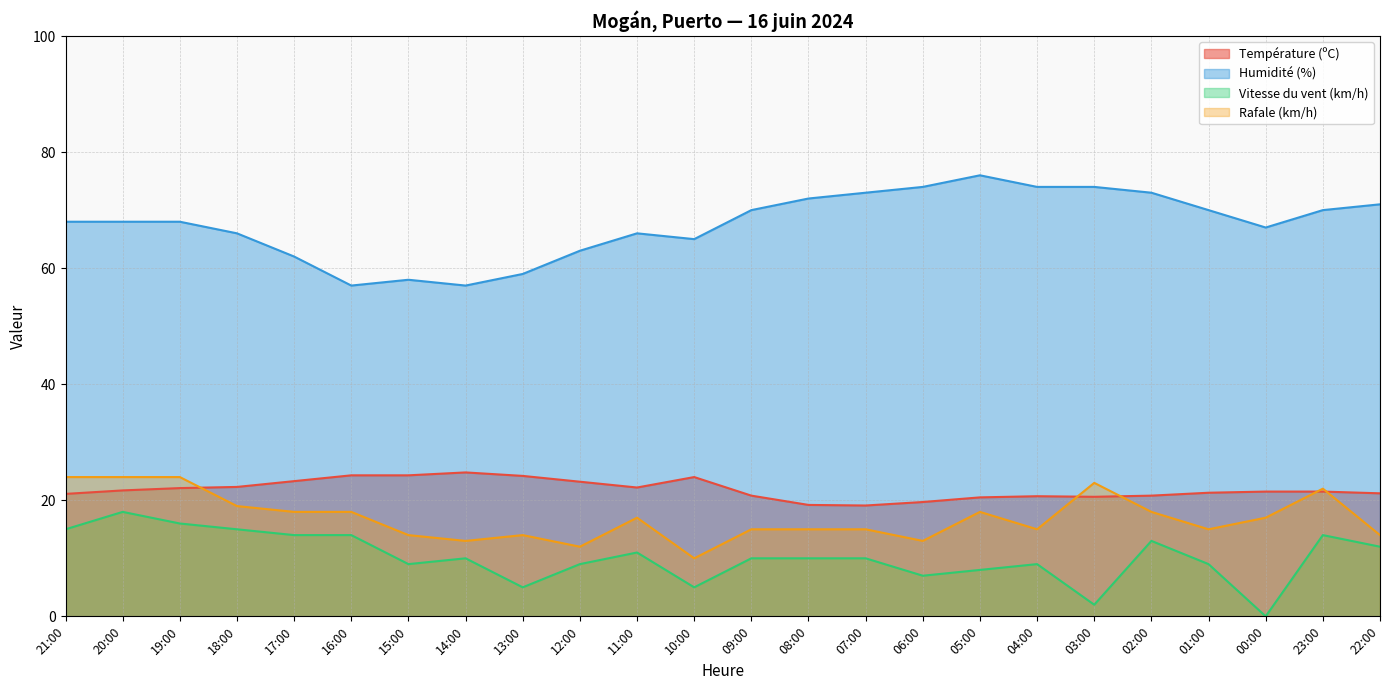

What is the approximate value of Rafale (km/h) at 06:00?

13.0